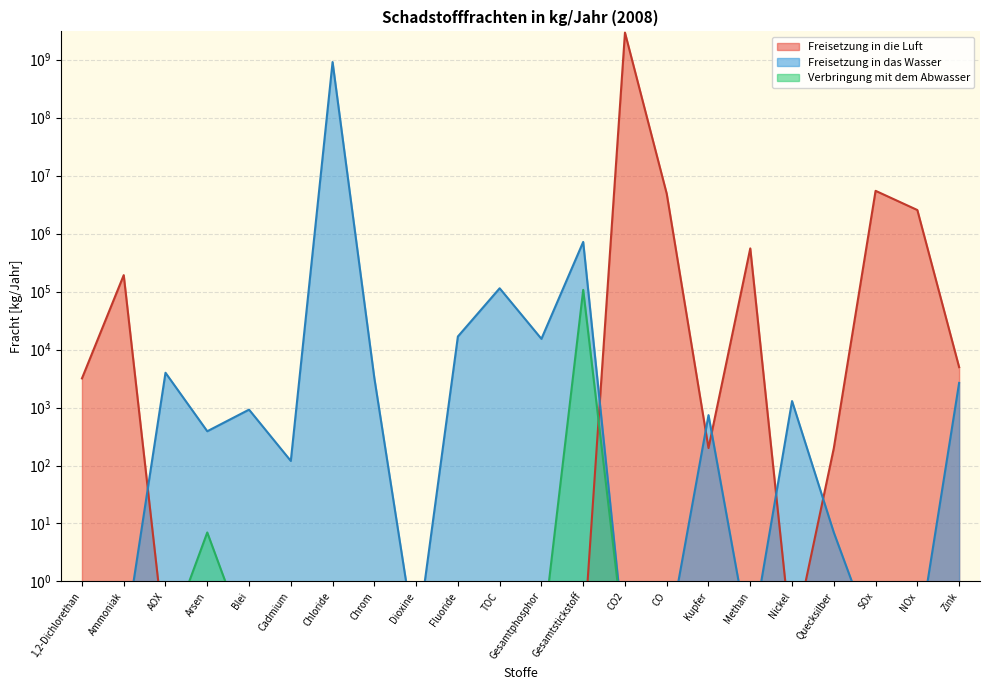

How many interior local valleys does the Freisetzung in die Luft series have?

2